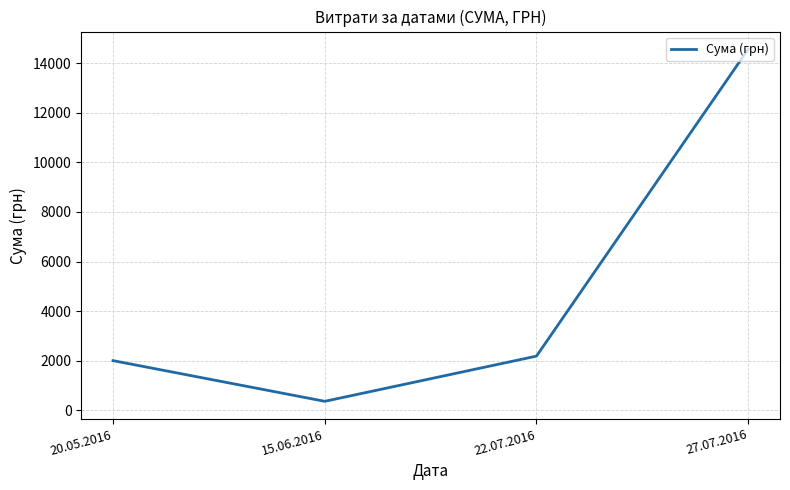

Reading left to right, transcribe all the data shown in this chart.

2007.0	367.2	2188.9	14561.0